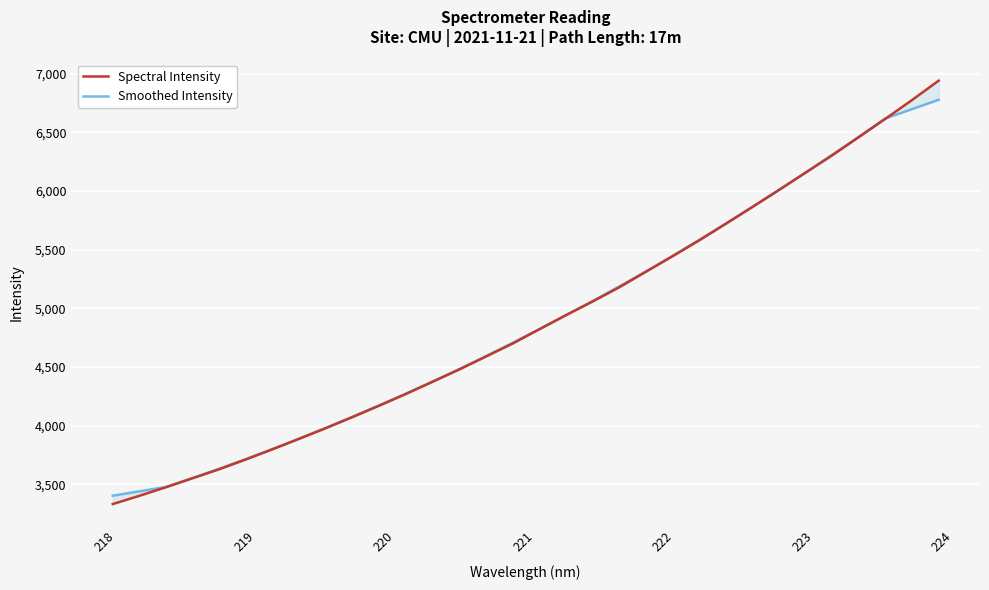

How many data points in Spectral Intensity are above 4822?

16